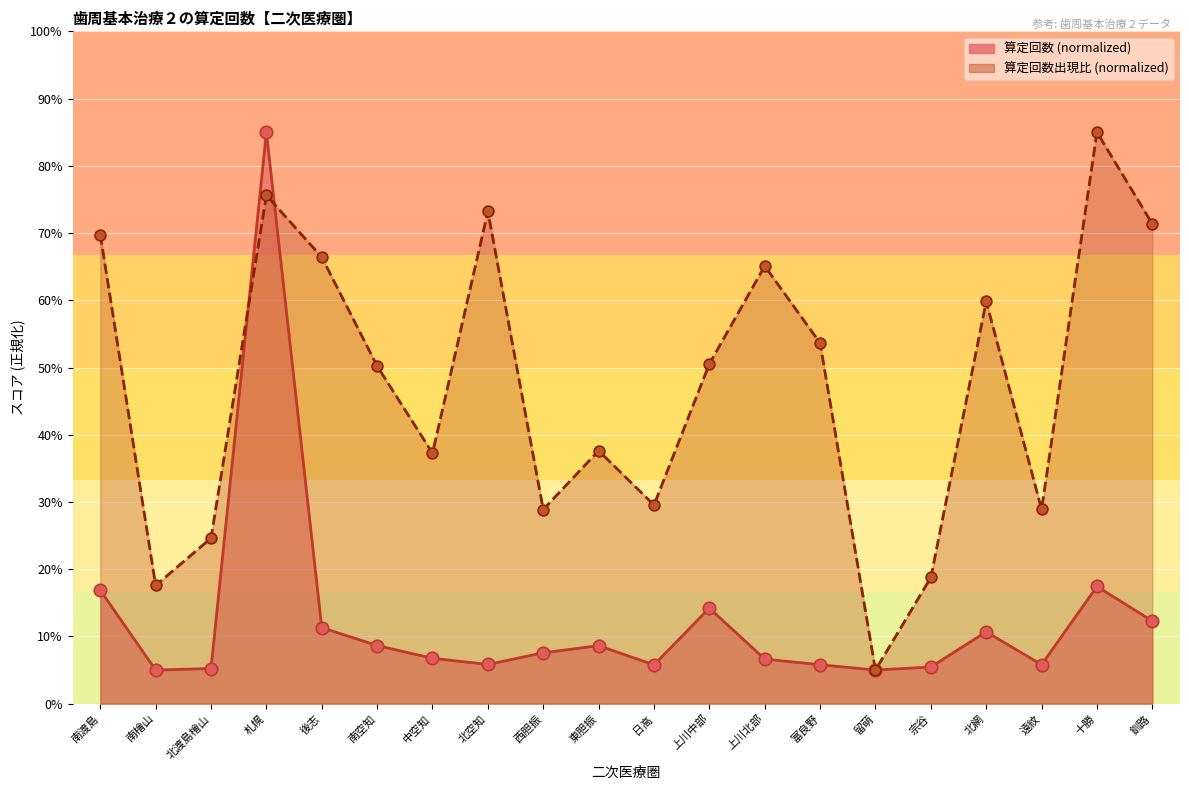

What is the total value across all series at 日高?

35.3